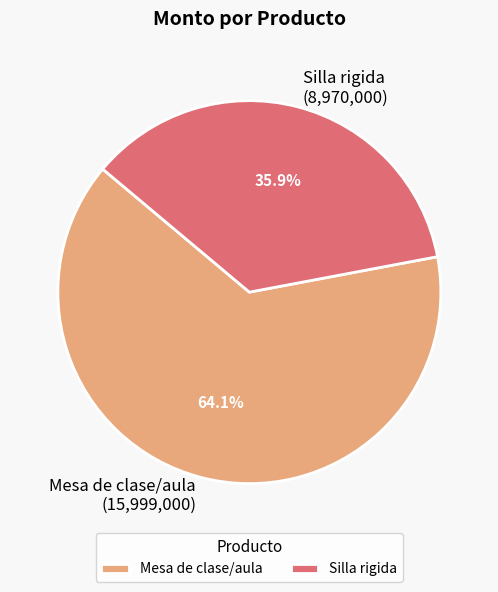

What percentage is the Mesa de clase/aula slice, to the nearest percent?

64%